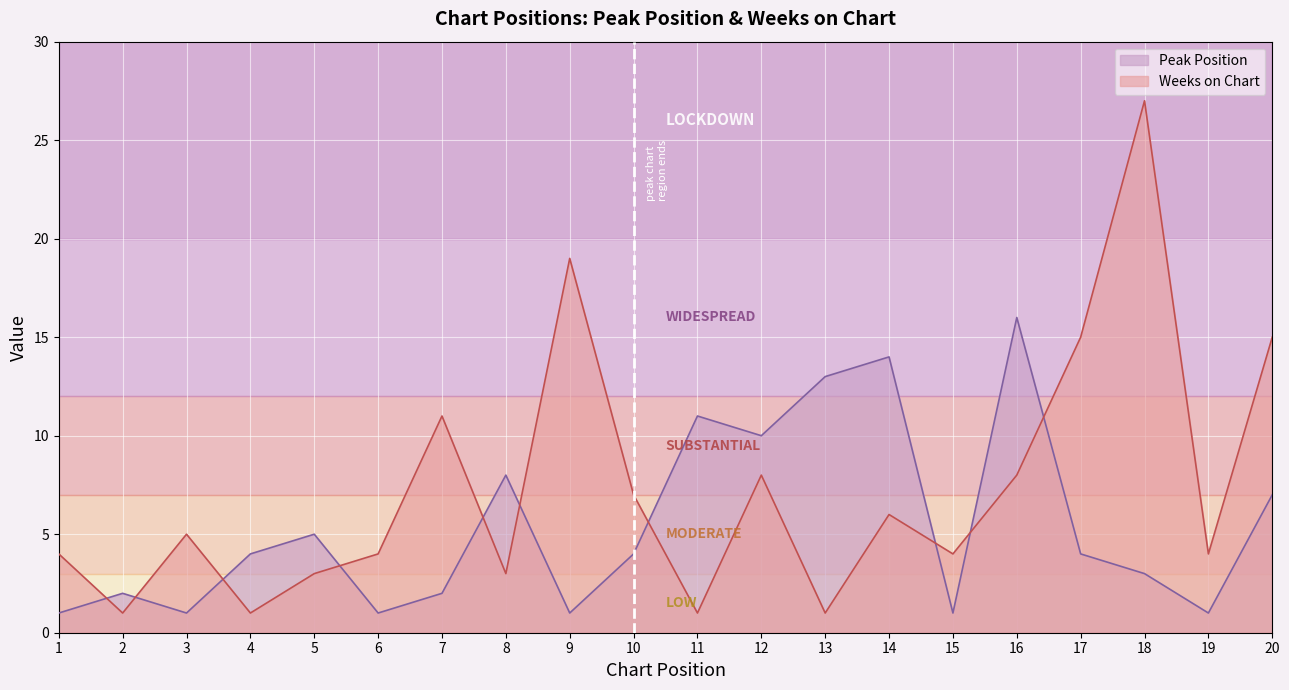

List the labels in order of Weeks on Chart value, smallest first.

2, 4, 11, 13, 5, 8, 1, 6, 15, 19, 3, 14, 10, 12, 16, 7, 17, 20, 9, 18